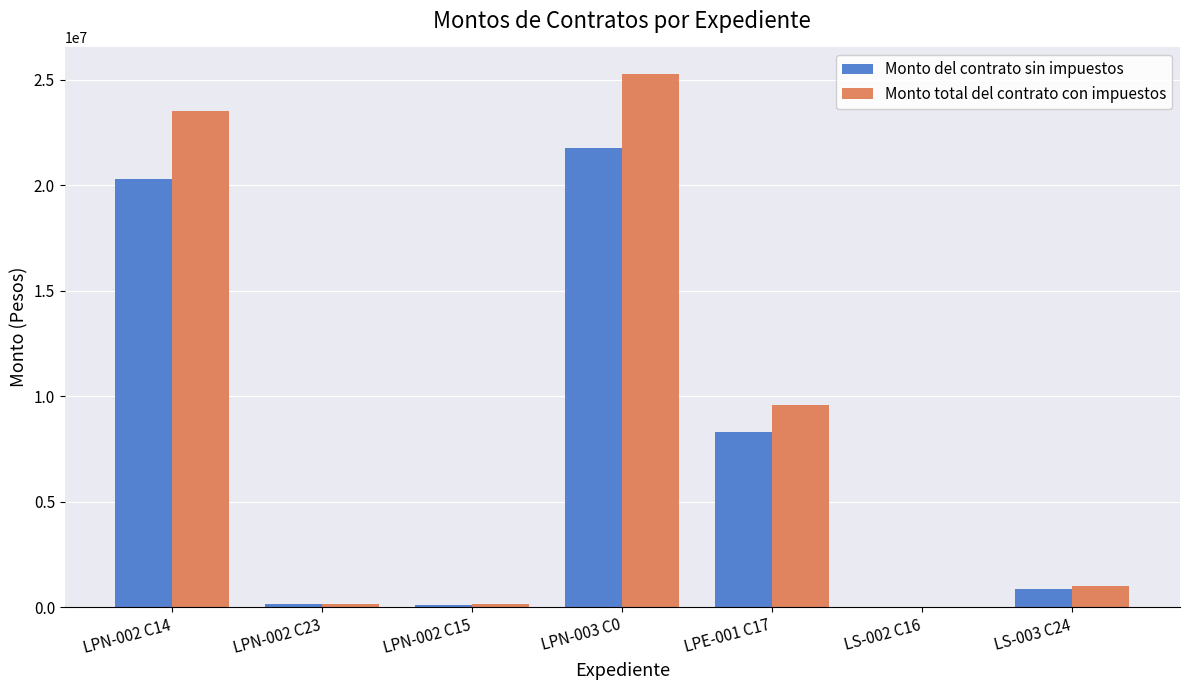

What is the sum of all Monto del contrato sin impuestos values?

51454796.7